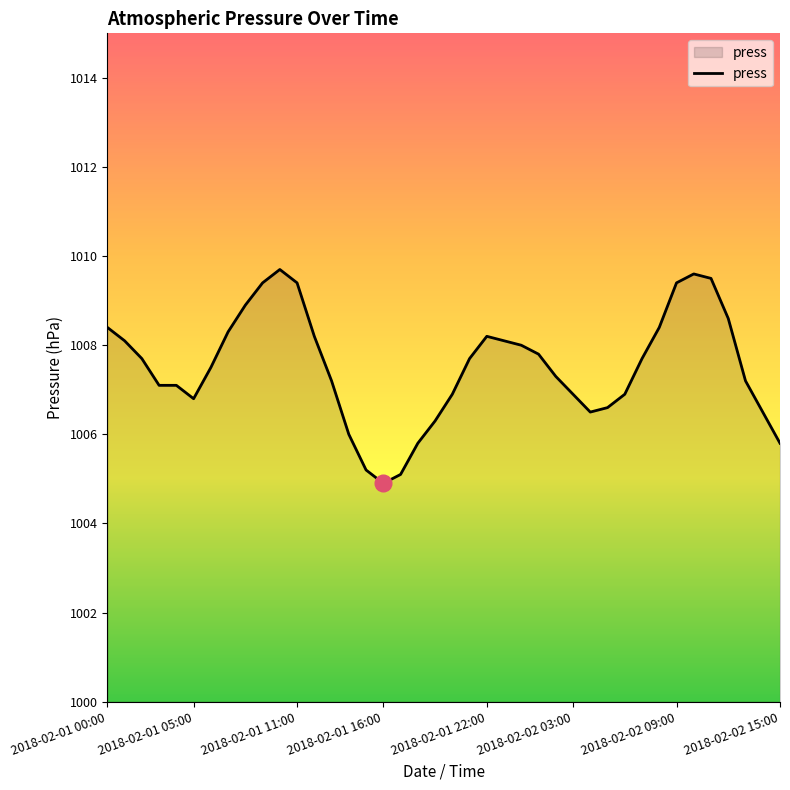

What is the greatest value displayed?

1009.7